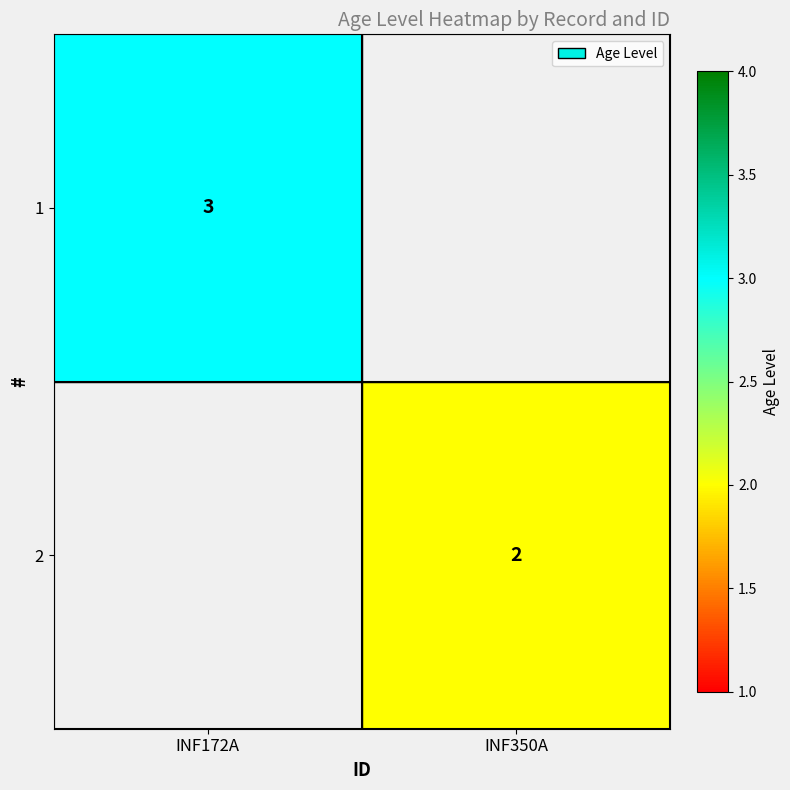

The 2 series shows 2 at INF350A. True or false?

True